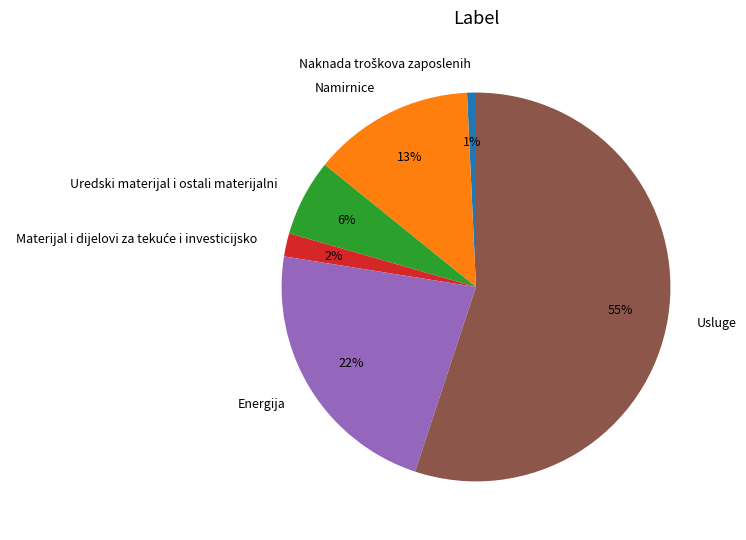

Which category has the biggest portion of the pie?

Usluge